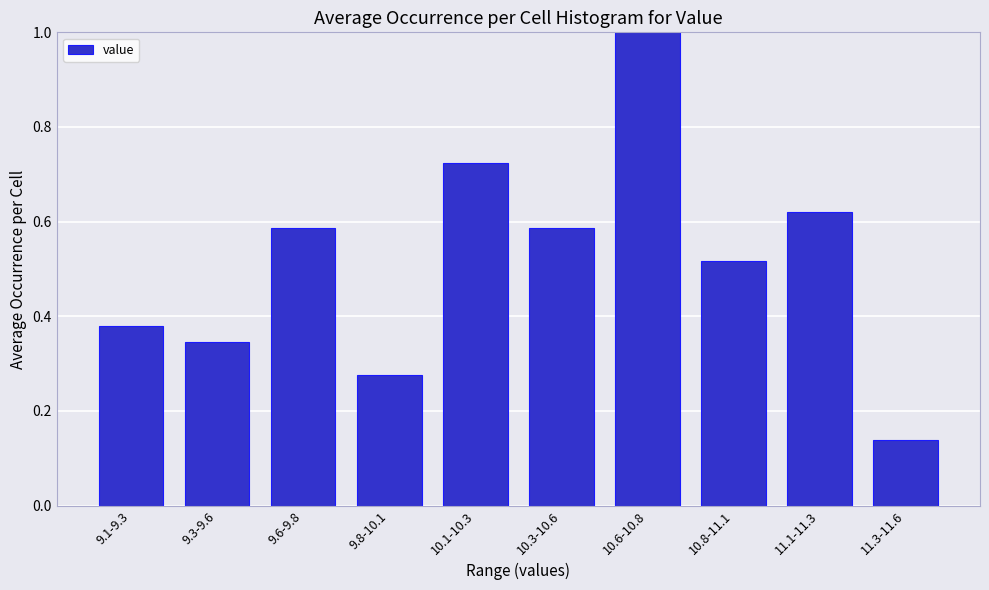

What is the sum of all values?

5.2